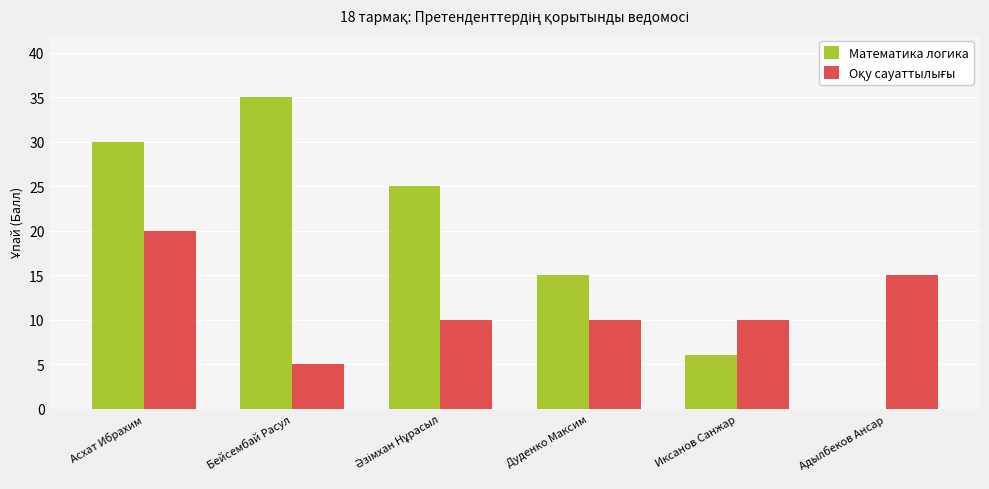

At which category is the sum across all series the highest?

Асхат Ибрахим